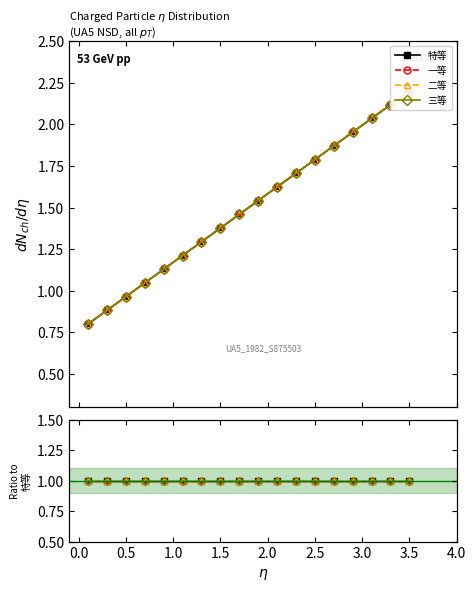

Between 0.5 and 2.5, which is larger?

2.5